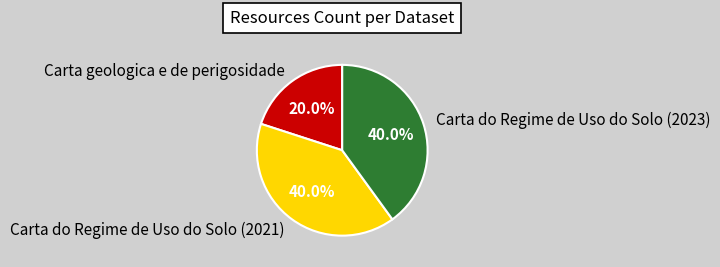

Does any single category account for the majority?

No